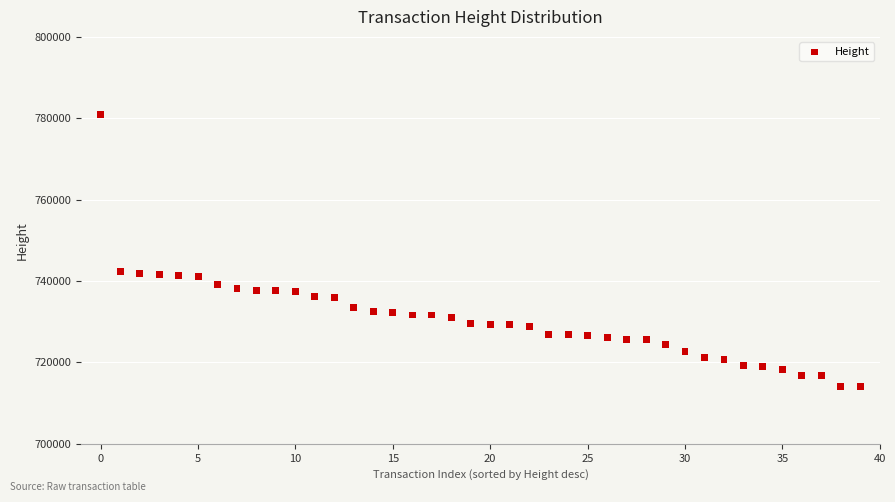

What is the range of Y values (max minus min)?

66825